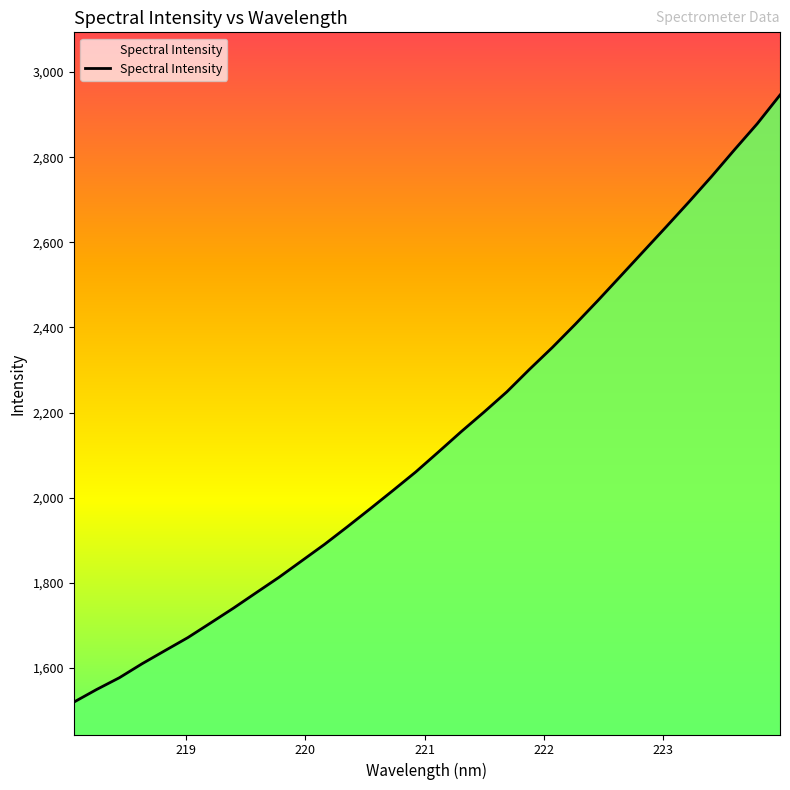

How many lines are shown in the chart?

1